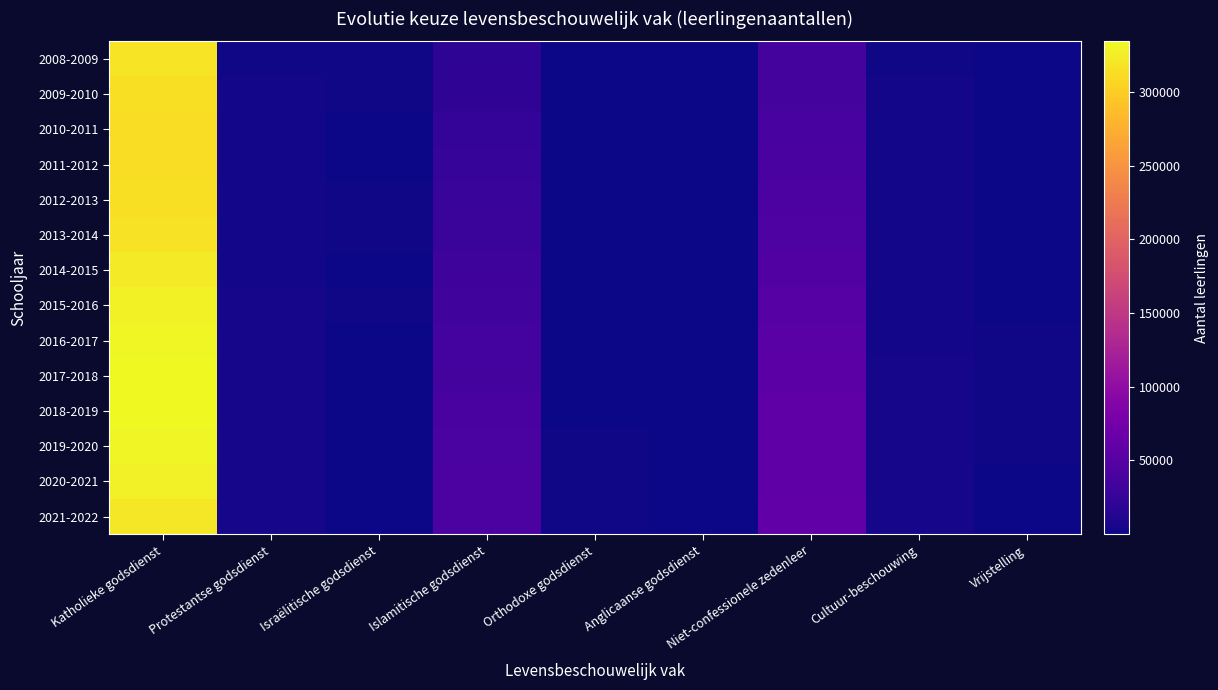

At which category is the sum across all series the highest?

Katholieke godsdienst